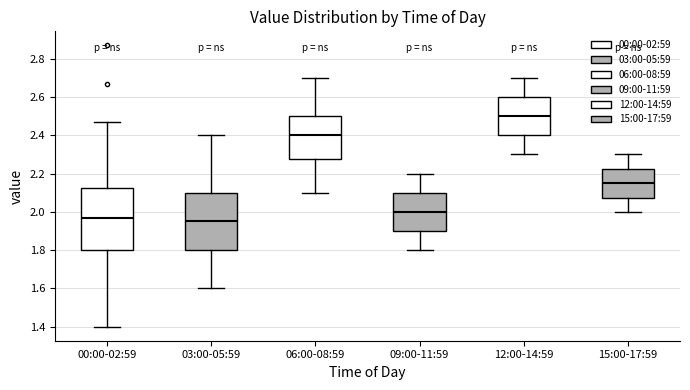

Comparing the boxes themselves (not the whiskers), which one is the tallest?

00:00-02:59